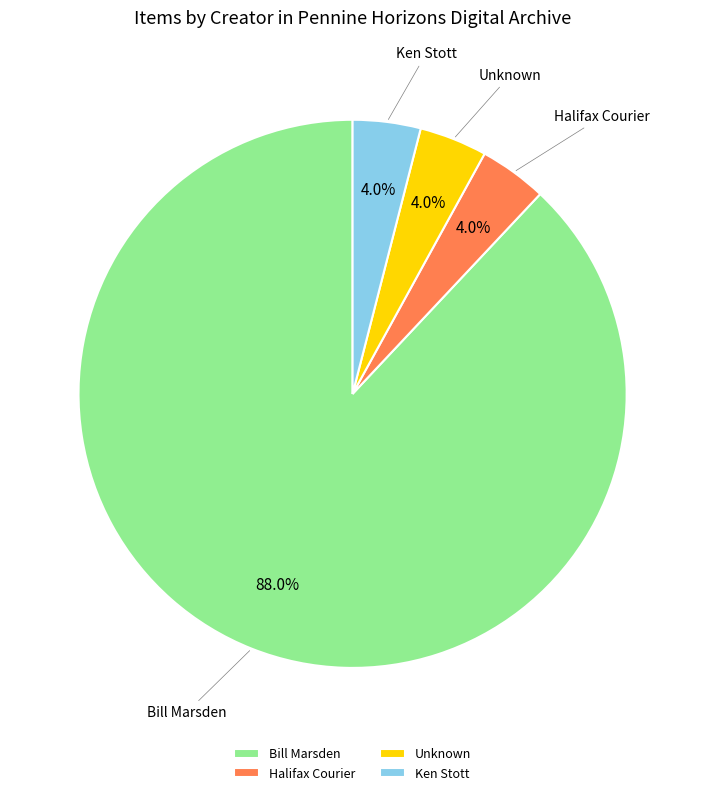

Which category accounts for the majority?

Bill Marsden